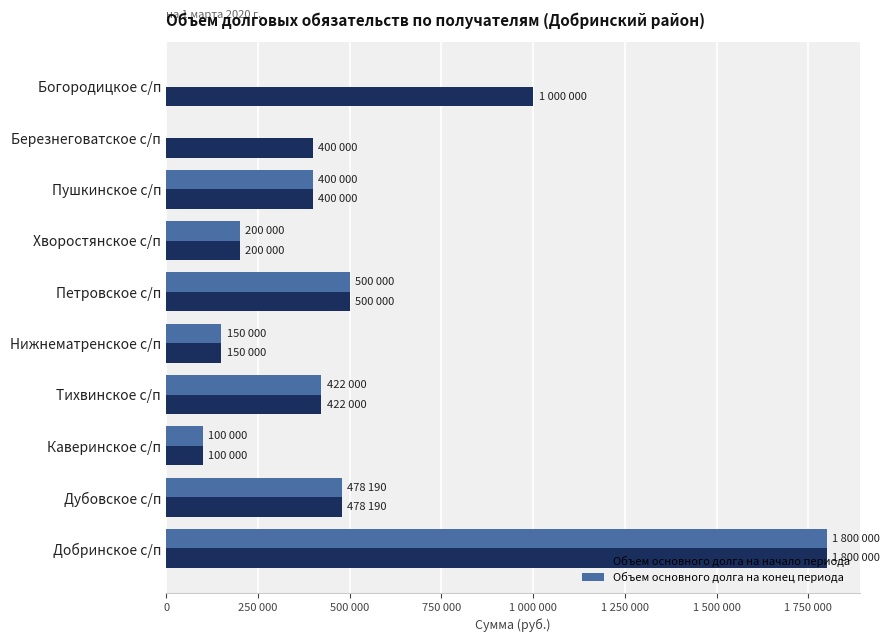

What are all the series names shown in the legend?

Объем основного долга на начало периода, Объем основного долга на конец периода